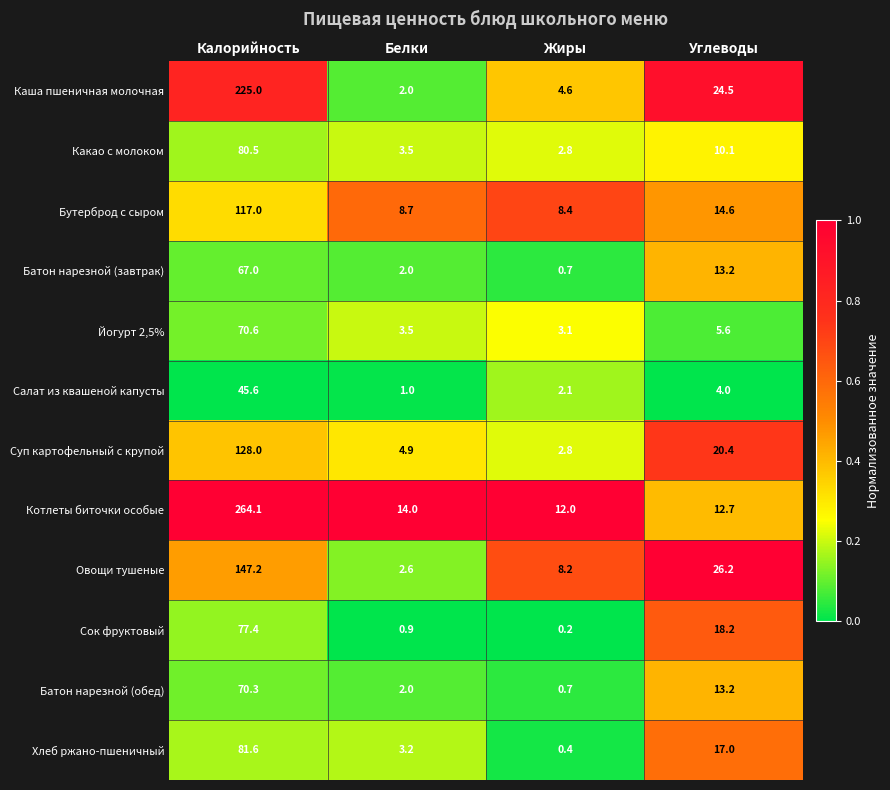

The Батон нарезной (обед) series shows 16.2 at Калорийность. True or false?

False